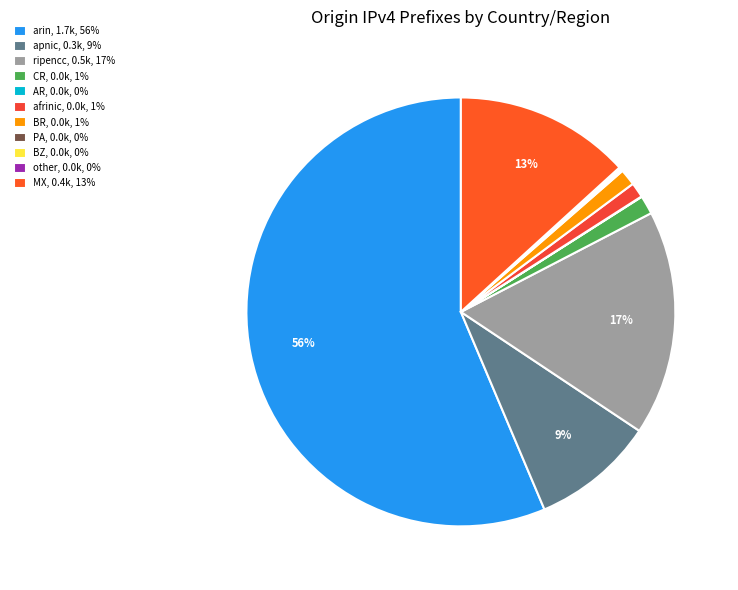

What percentage do PA and BR together represent?

1.4%